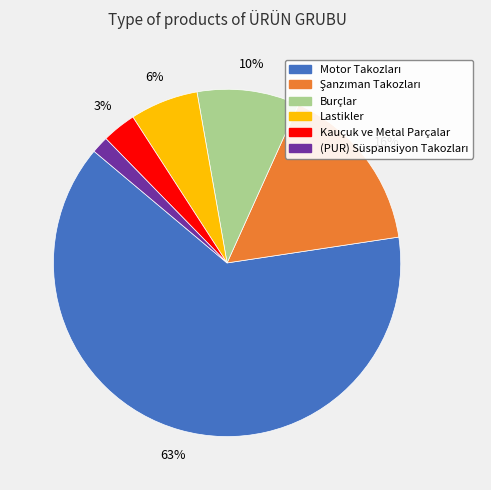

To the nearest percent, what portion does Burçlar represent?

10%